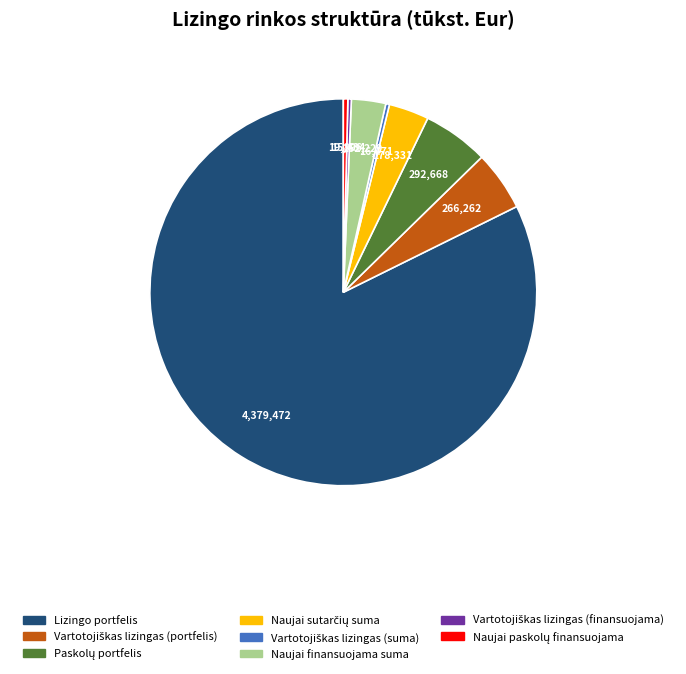

Do Naujai finansuojama suma and Lizingo portfelis together represent more than half of the pie?

Yes